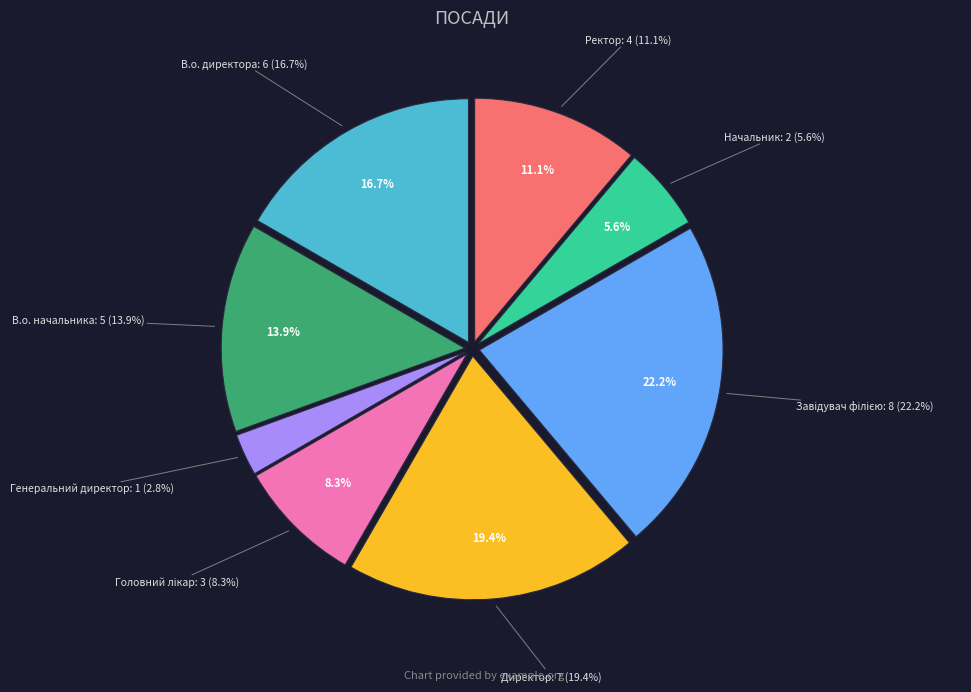

Between В.о. начальника and Начальник, which is larger?

В.о. начальника